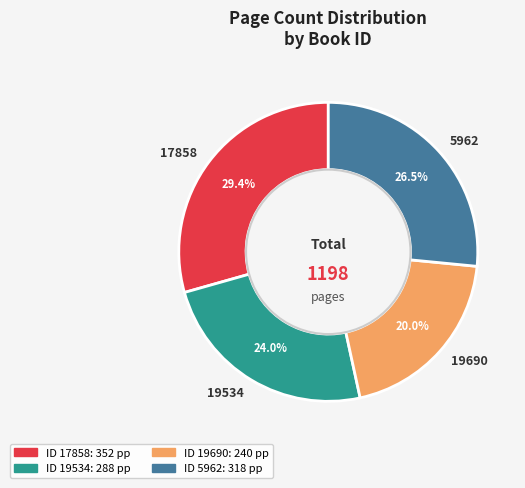

Between 19690 and 5962, which is larger?

5962